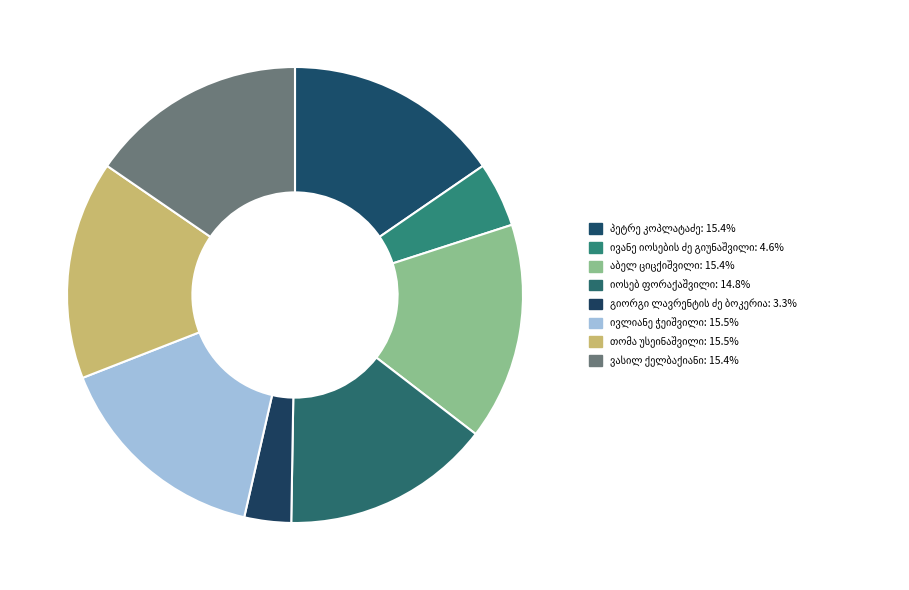

Count the number of slices in the pie.

8